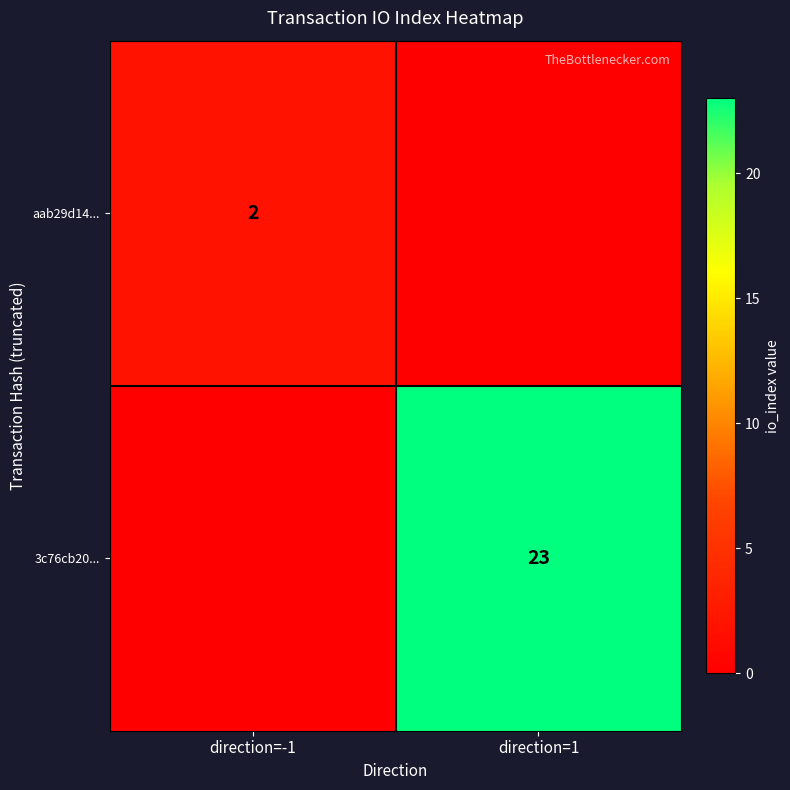

At which category does the chart reach its minimum across all series?

direction=1